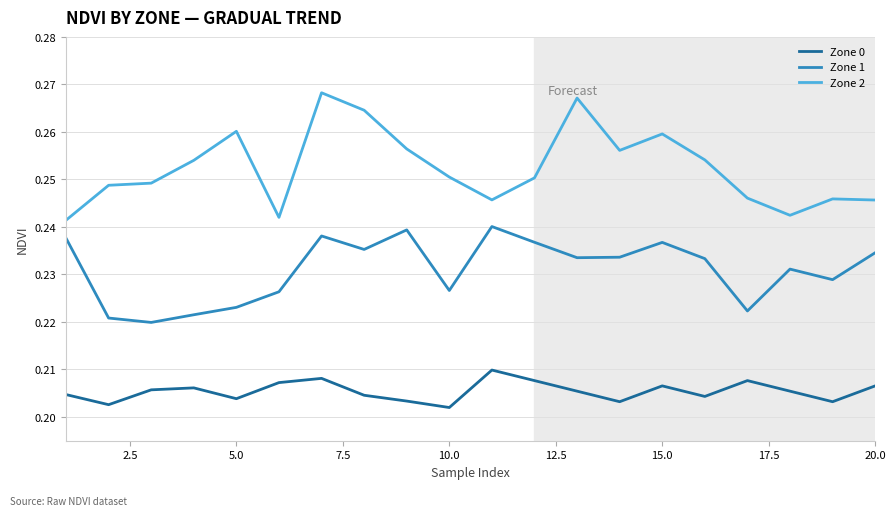

Which series has the widest spread of values?

Zone 2